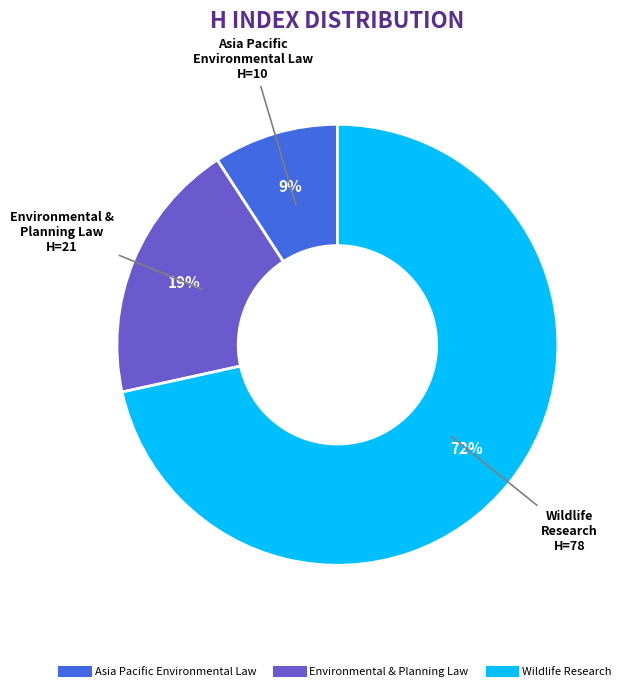

To the nearest percent, what is the average slice percentage?

33%